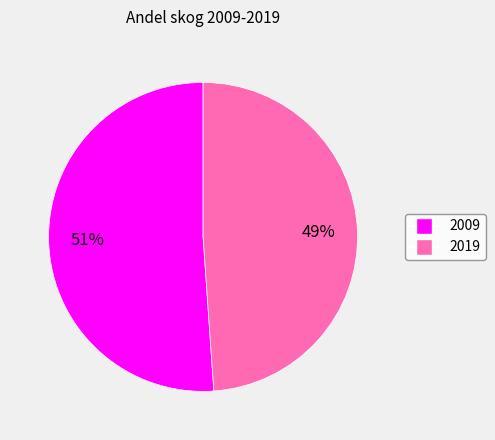

Which has a higher value, 2009 or 2019?

2009